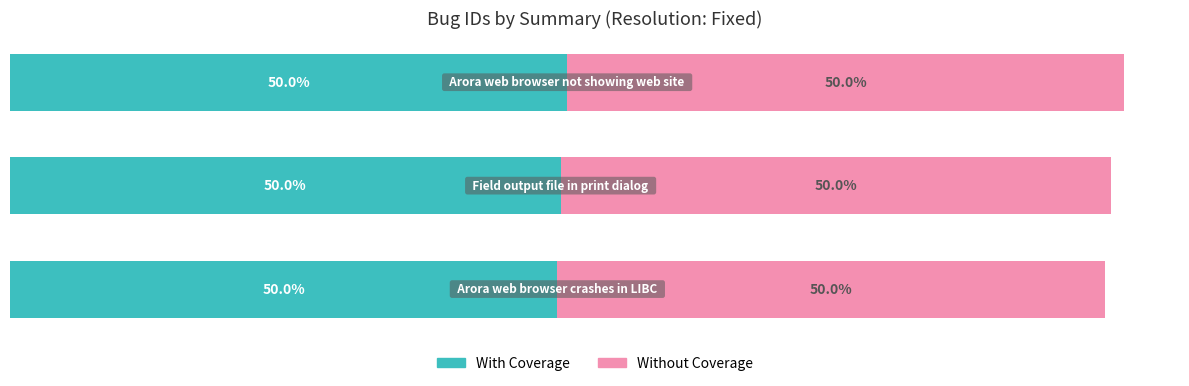

What are all the series names shown in the legend?

With Coverage, Without Coverage